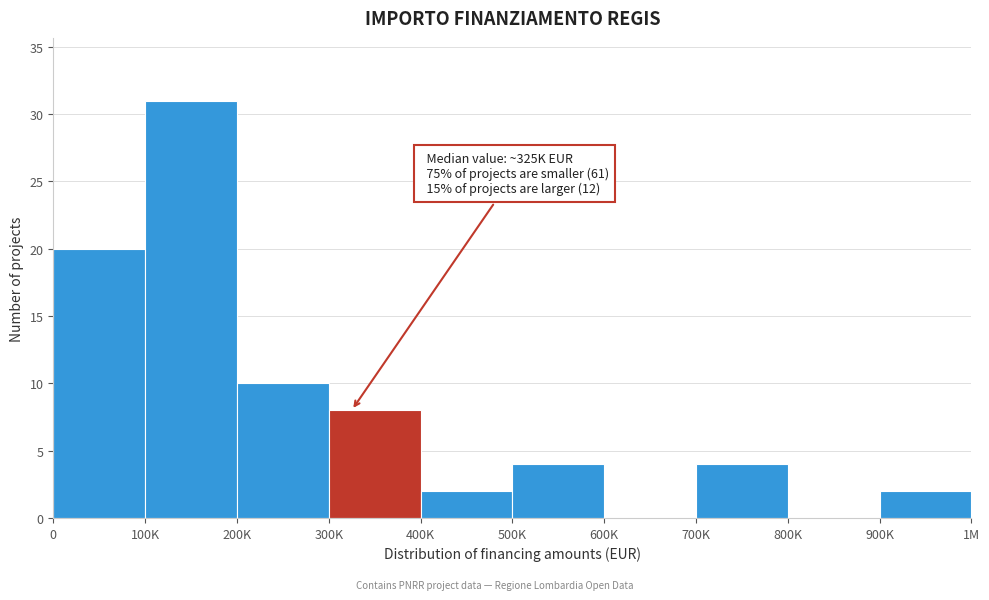

Reading right to left, transcribe all the data shown in this chart.

900K=2	800K=0	700K=4	600K=0	500K=4	400K=2	300K=8	200K=10	100K=31	0=20